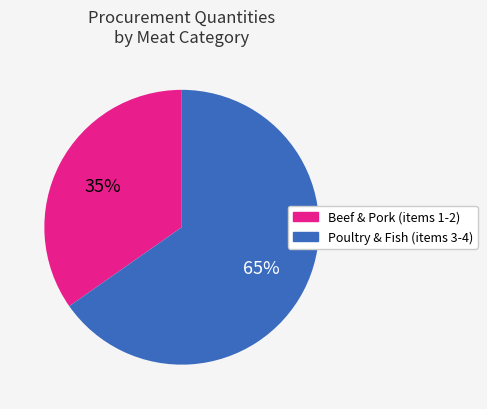

Is there any slice that represents more than half of the pie?

Yes